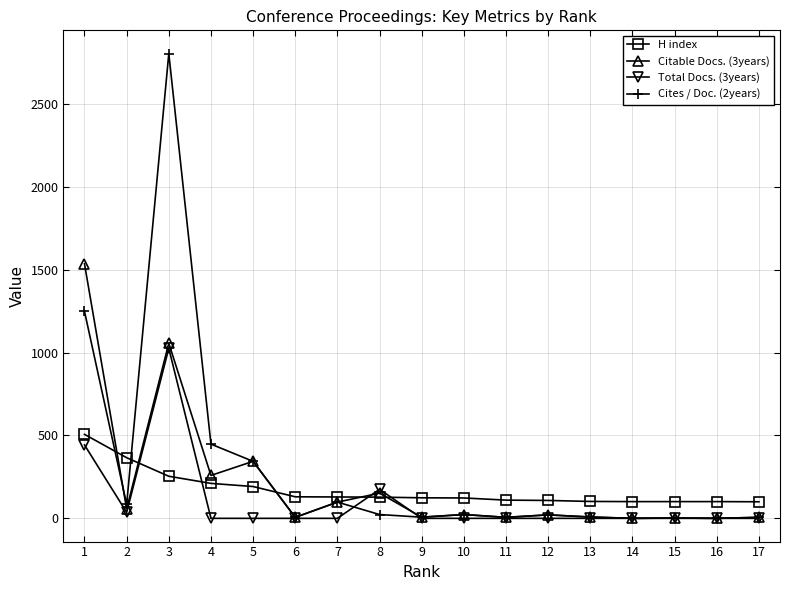

What is the difference between the maximum and minimum values in the Total Docs. (3years) series?

1026